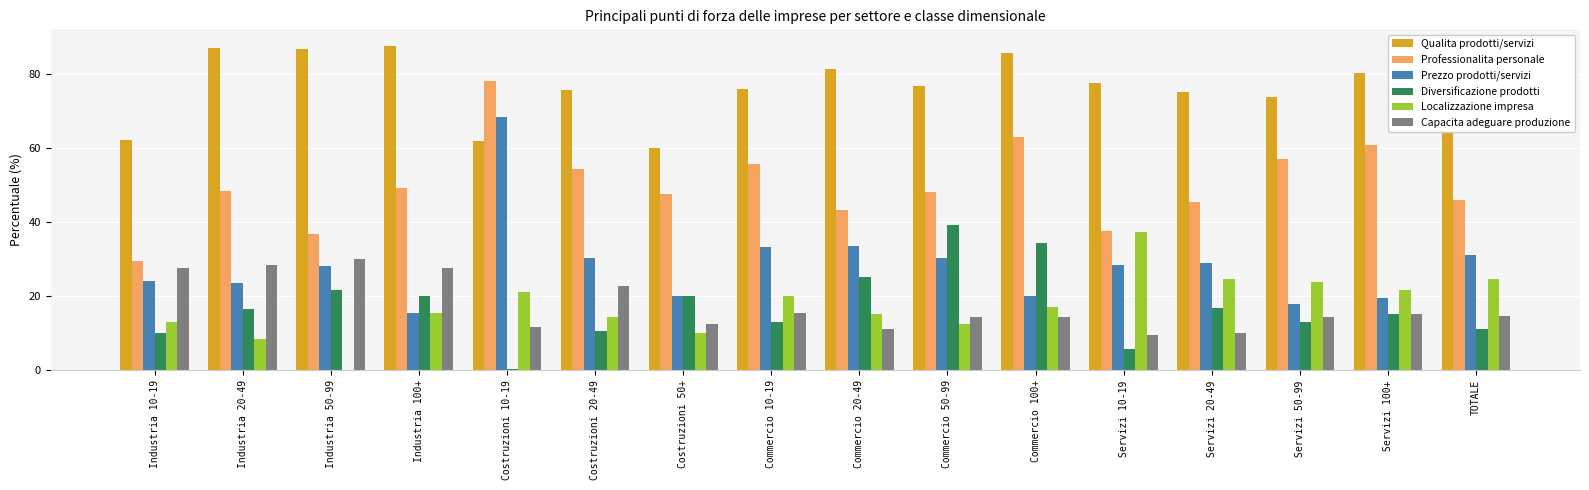

Is the value of Prezzo prodotti/servizi at Servizi 20-49 greater than the value of Diversificazione prodotti at Costruzioni 50+?

Yes